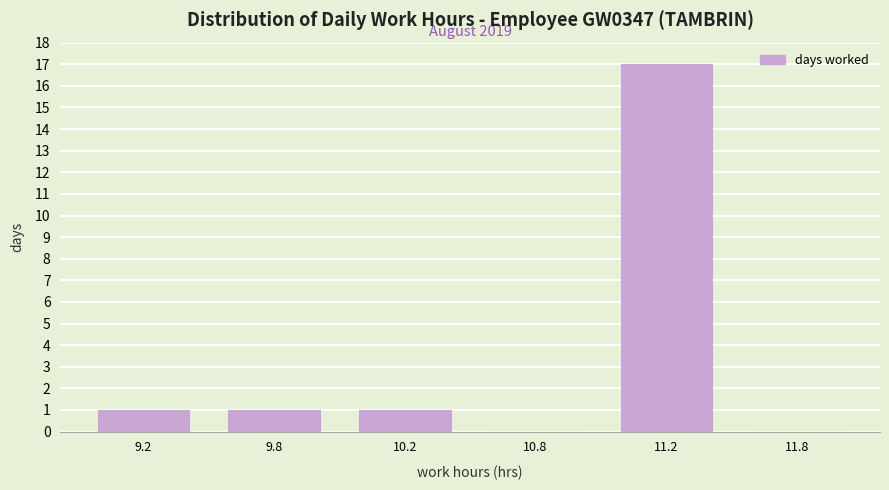

Reading left to right, extract all data points from this chart.

9.2=1	9.8=1	10.2=1	10.8=0	11.2=17	11.8=0